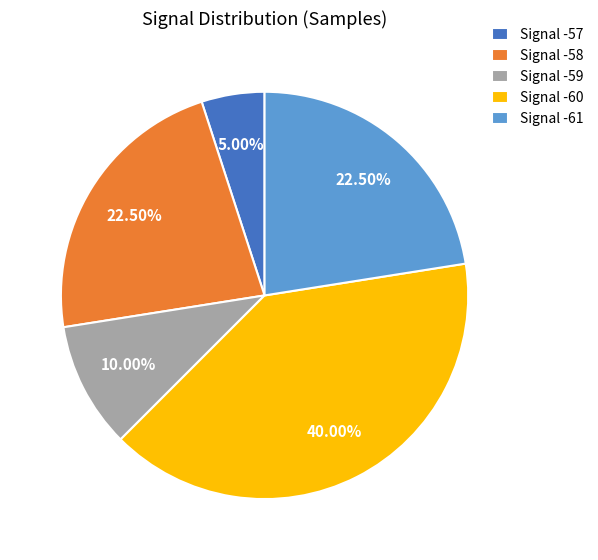

How many slices are in this pie chart?

5